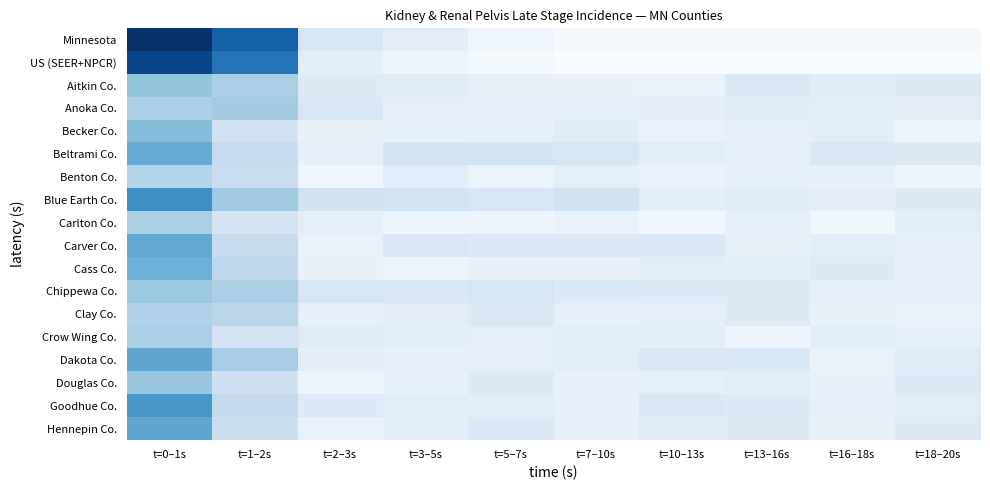

What is the total value across all series at t=13–16s?

5.1